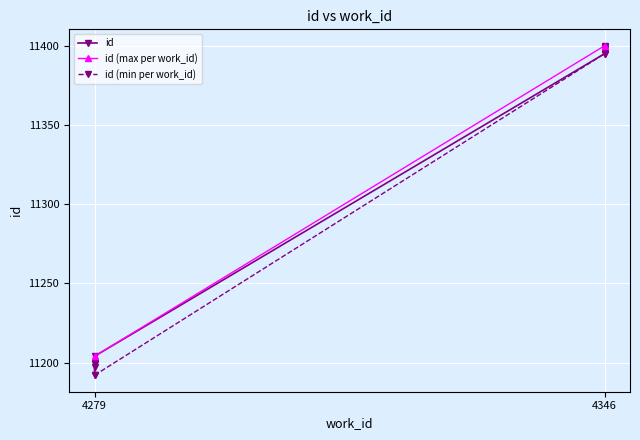

The value at 4279 is 18341. True or false?

False